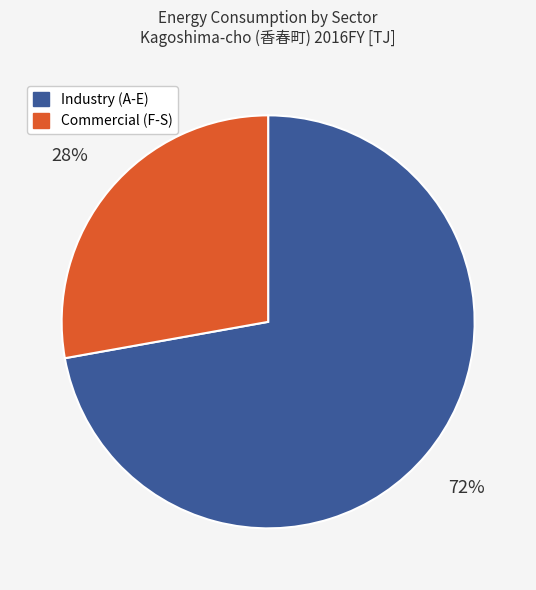

Combined, do Industry (A-E) and Commercial (F-S) account for over 50%?

Yes